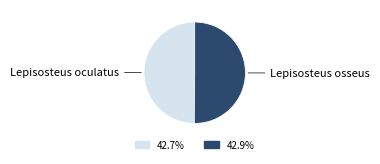

How many segments does this pie chart have?

2